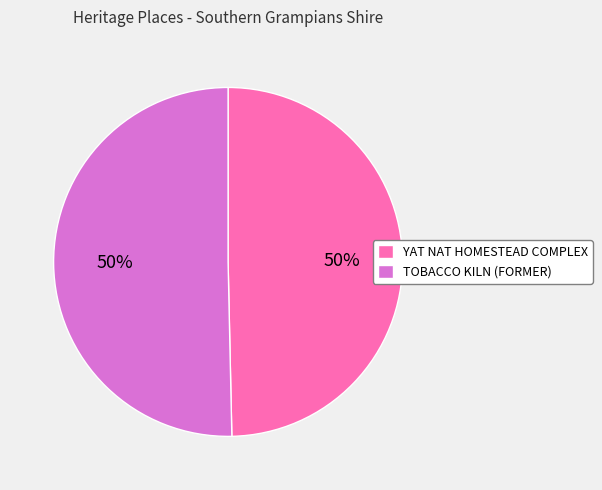

To the nearest percent, what is the average slice percentage?

50%